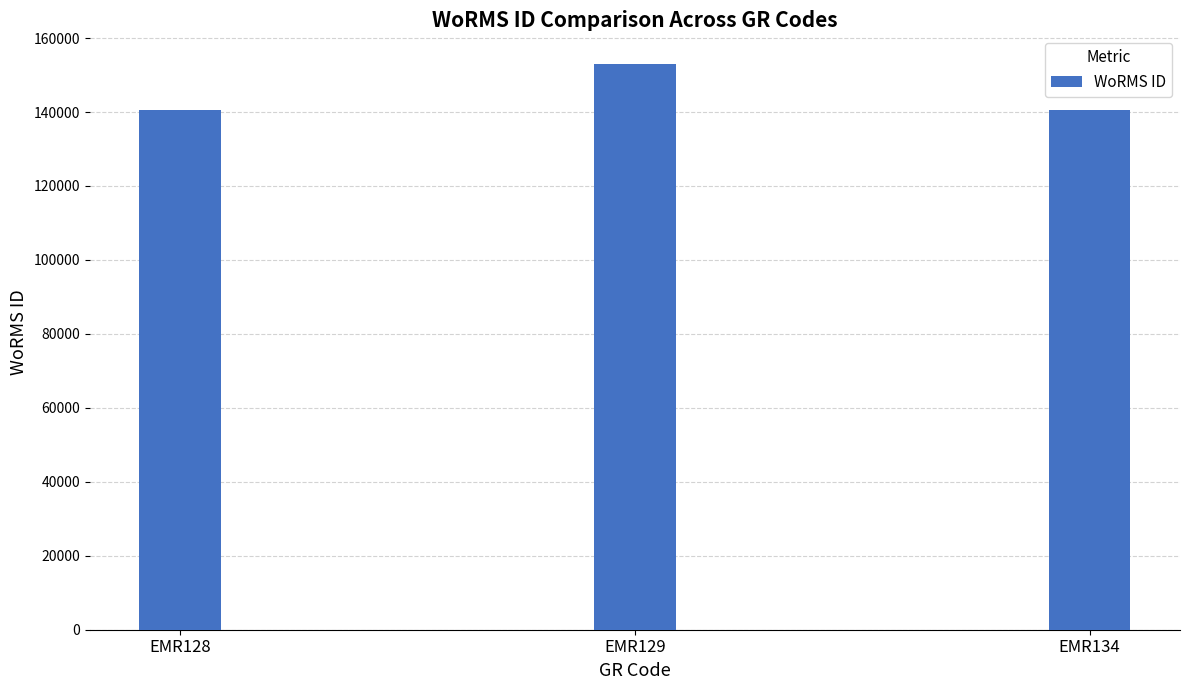

What is the ratio of the value at EMR128 to the value at EMR134?

1.0